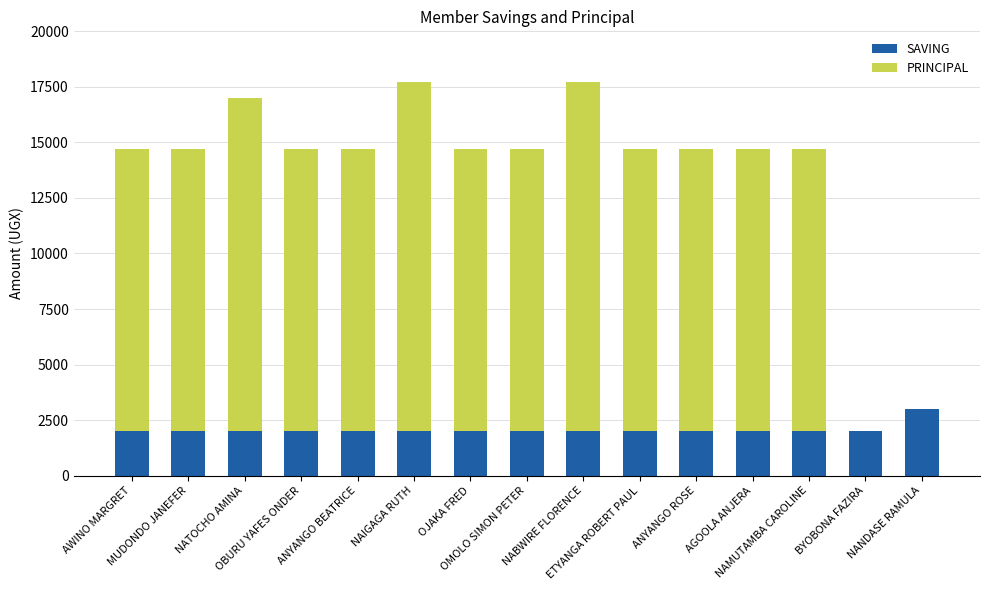

Are the bars grouped side by side (vs. stacked)?

No